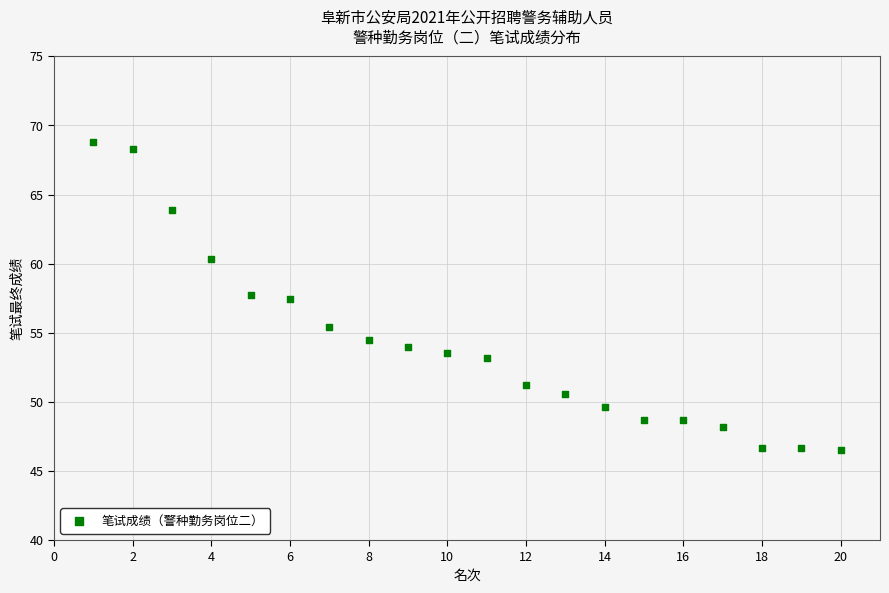

What is the range of Y values (max minus min)?

22.3